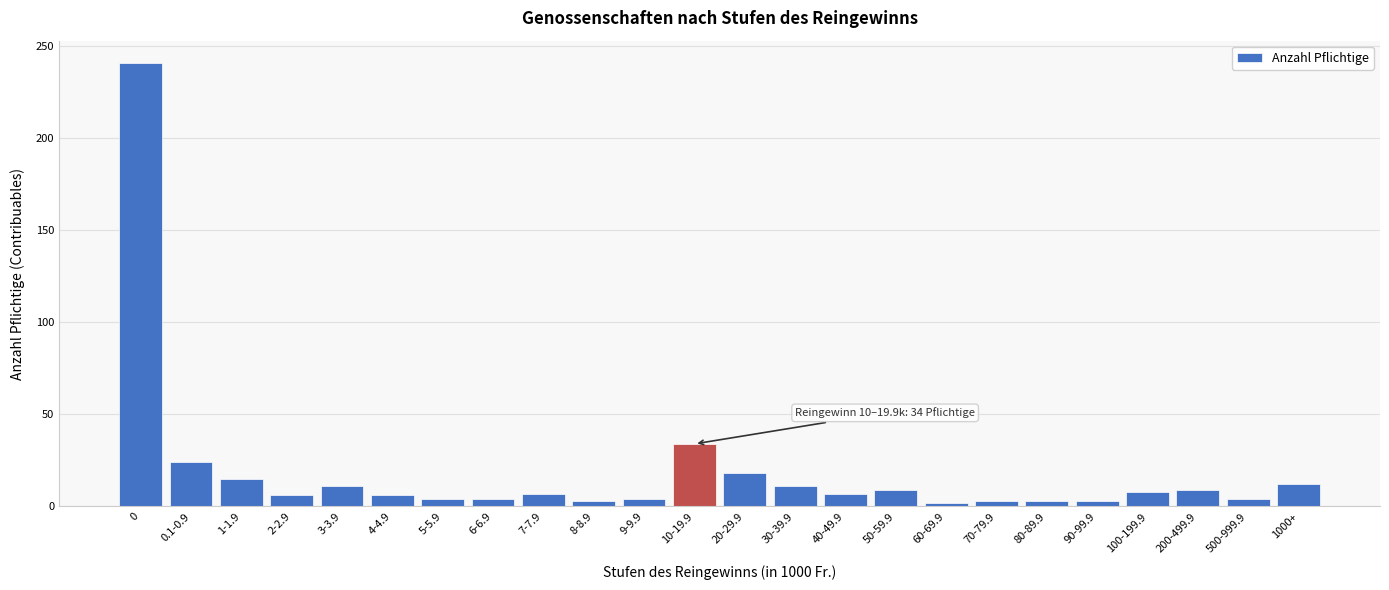

Where is the data nearest to the value 121?

10-19.9